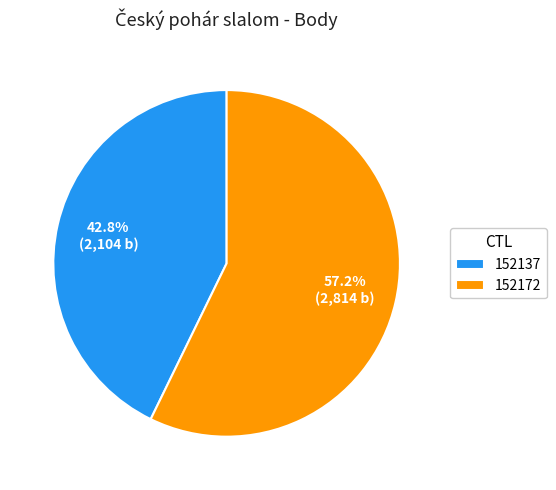

To the nearest percent, what is the combined percentage of 152137 and 152172?

100%